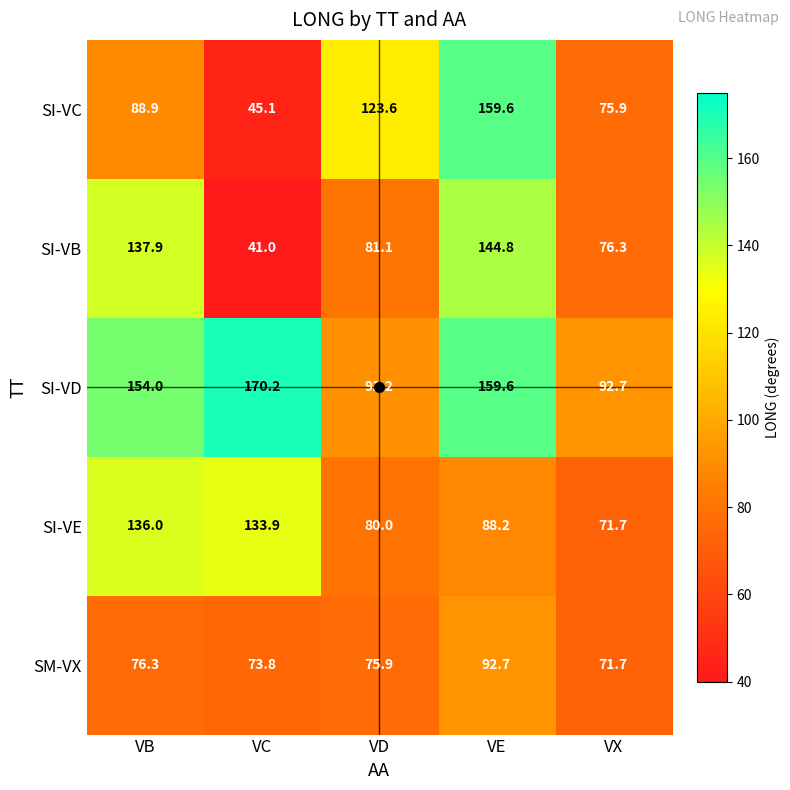

Count the number of categories in the chart.

5